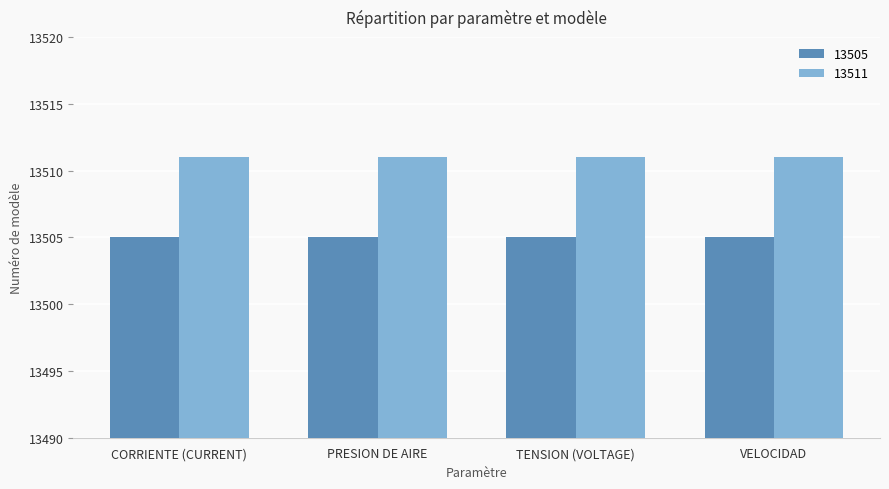

What is the difference between the highest and lowest values at TENSION (VOLTAGE)?

6